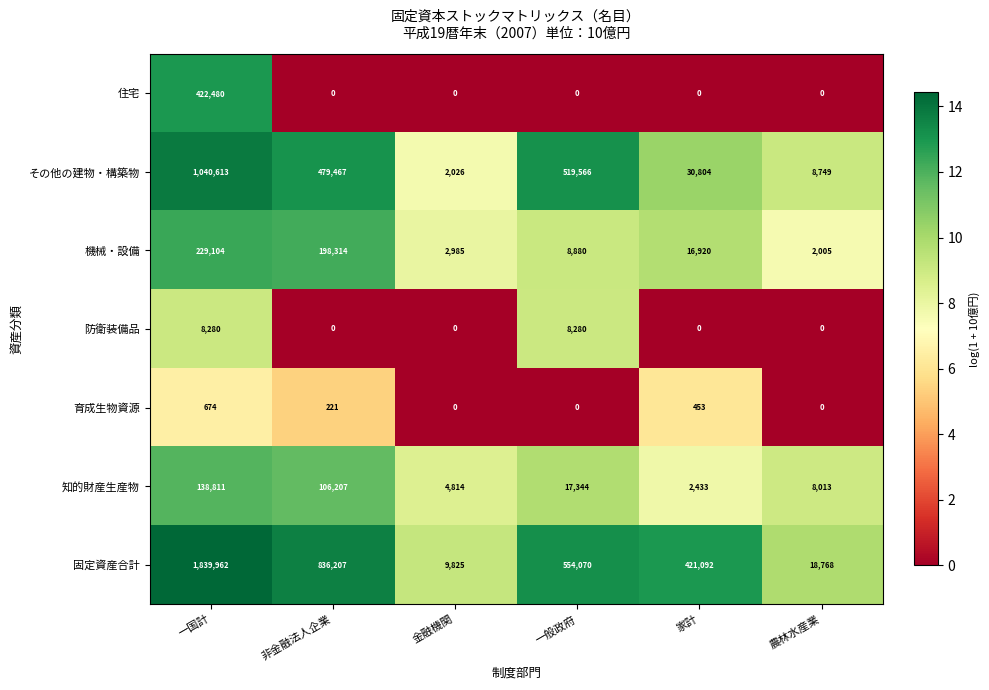

At which category is the sum across all series the highest?

一国計